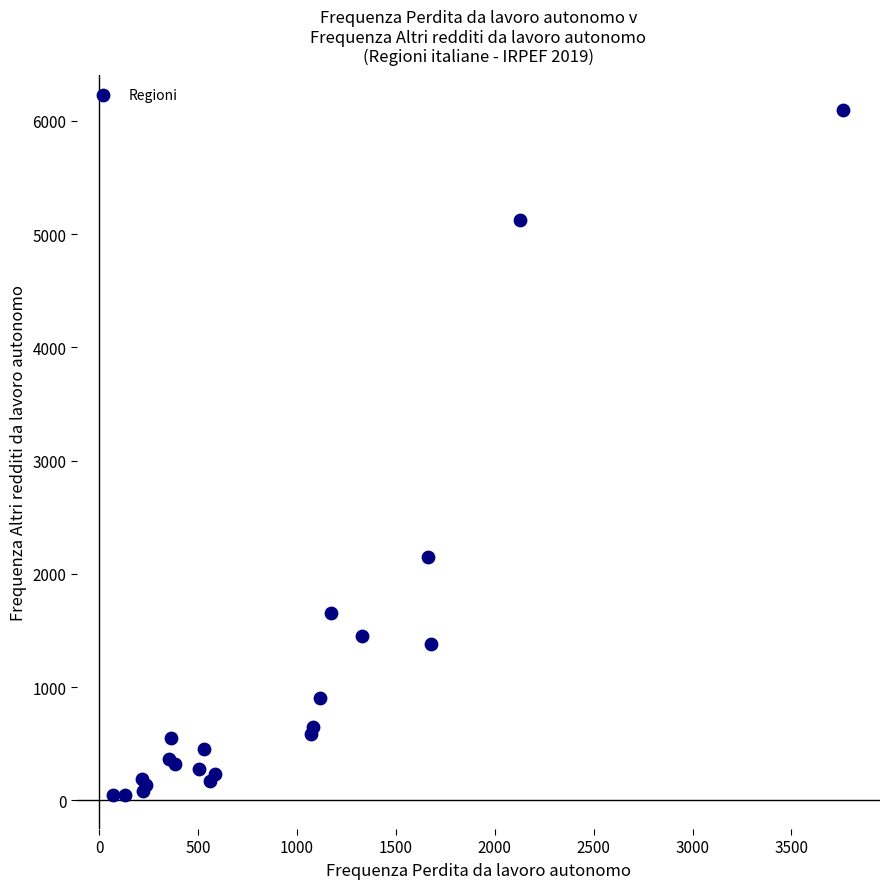

What Y value in the scatter plot is closest to 3075?

2150